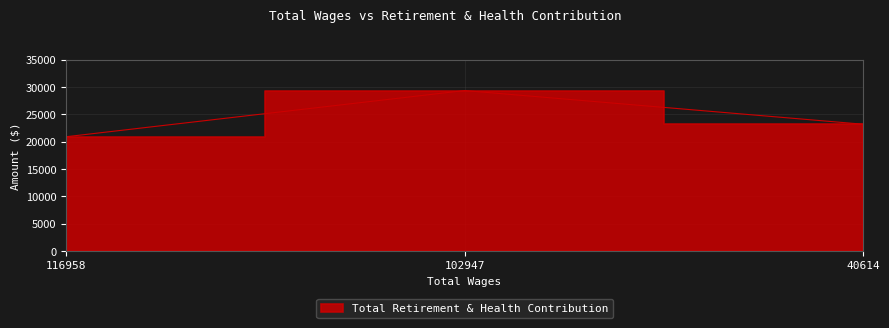

Does the chart display data point markers on the line(s)?

No